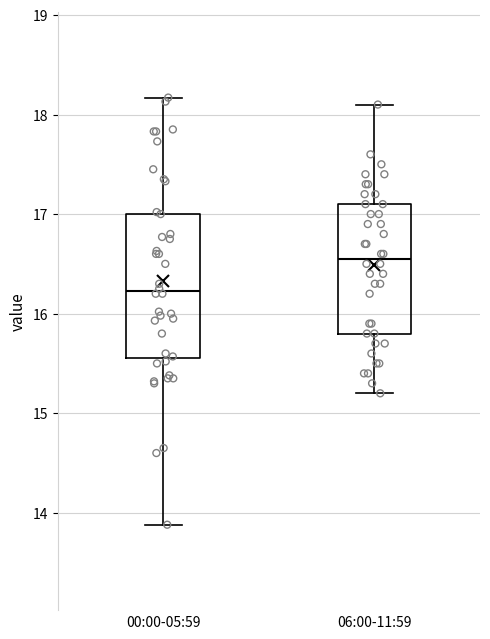

Reading left to right, transcribe this box plot: for each box, give where its median line is, the range the box spans, and where its two whiskers end, as read against the y-axis. The values are not printed on the chart, so give them approximately, as read against the axis.

00:00-05:59: median 16.2, box 15.6 to 17.0, whiskers 13.9 to 18.2
06:00-11:59: median 16.6, box 15.8 to 17.1, whiskers 15.2 to 18.1